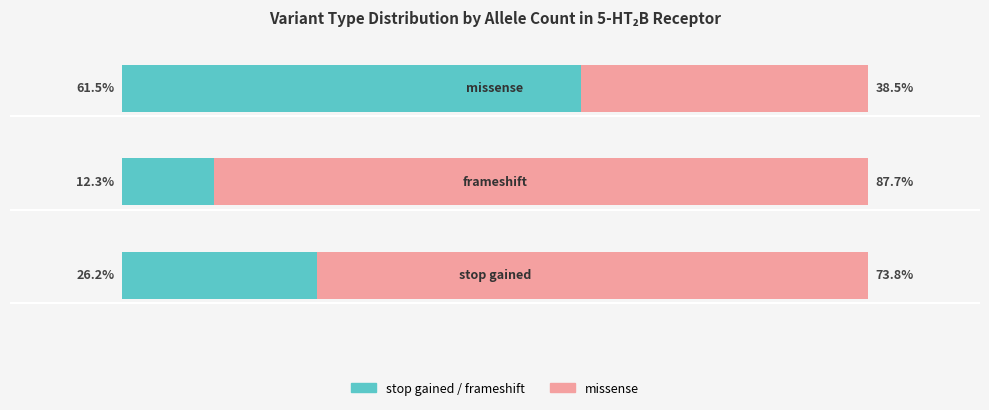

List the series in order of their overall mean, highest first.

missense, stop gained / frameshift